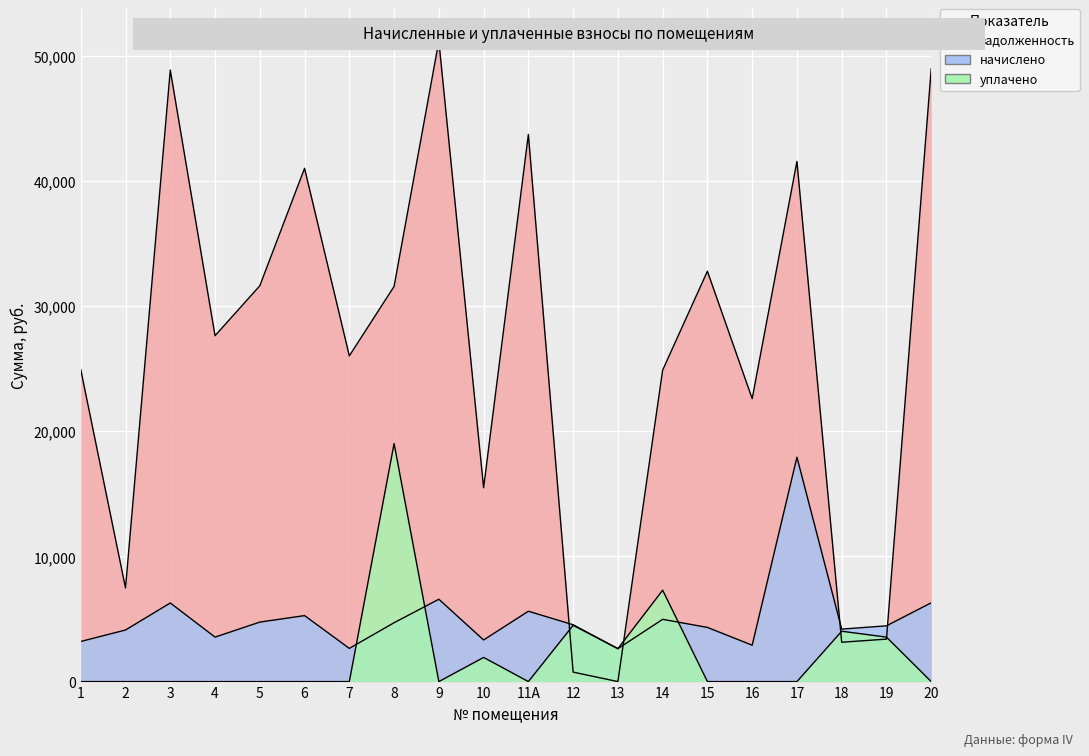

Rank the series at 4 from highest to lowest value.

задолженность, начислено, уплачено